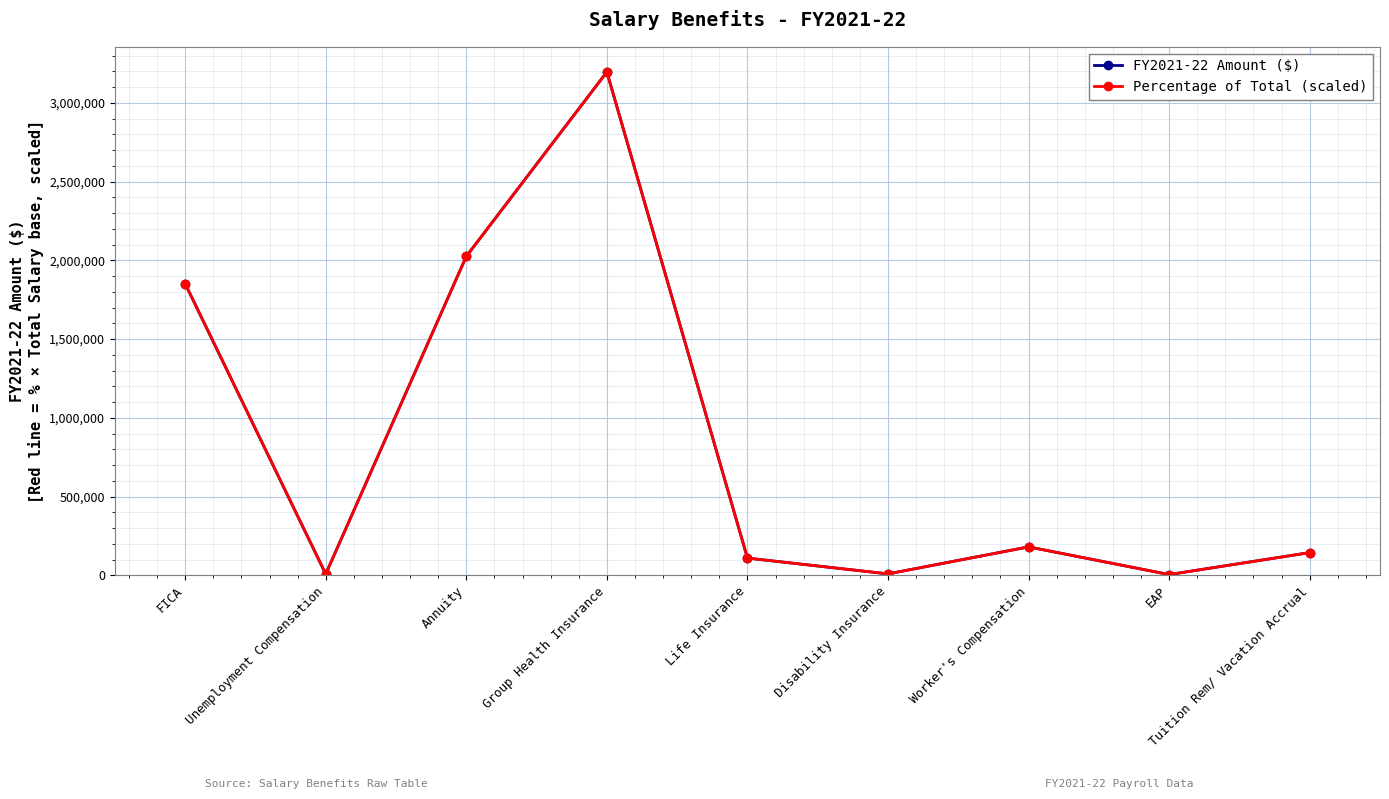

What is the value of the FY2021-22 Amount ($) point at the 9th from the left?

143992.0